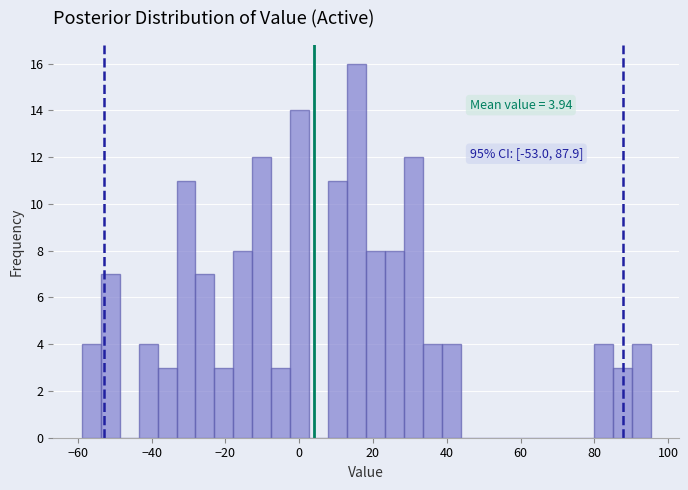

Around what value on the x-axis is the tallest bar? Give the approximate position of its centre, as read against the axis.

16